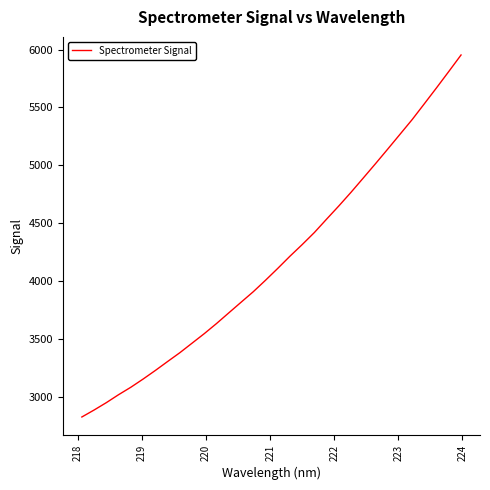

What is the difference between the maximum and minimum values?

3126.4